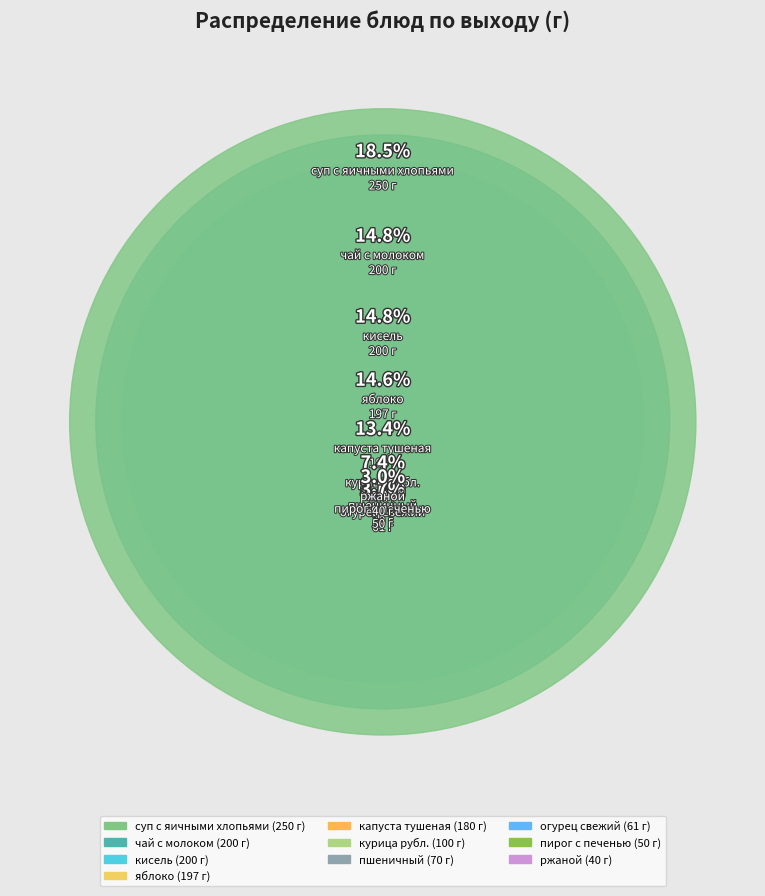

Combined, what portion of the pie is пирог с печенью and огурец свежий?

8.2%